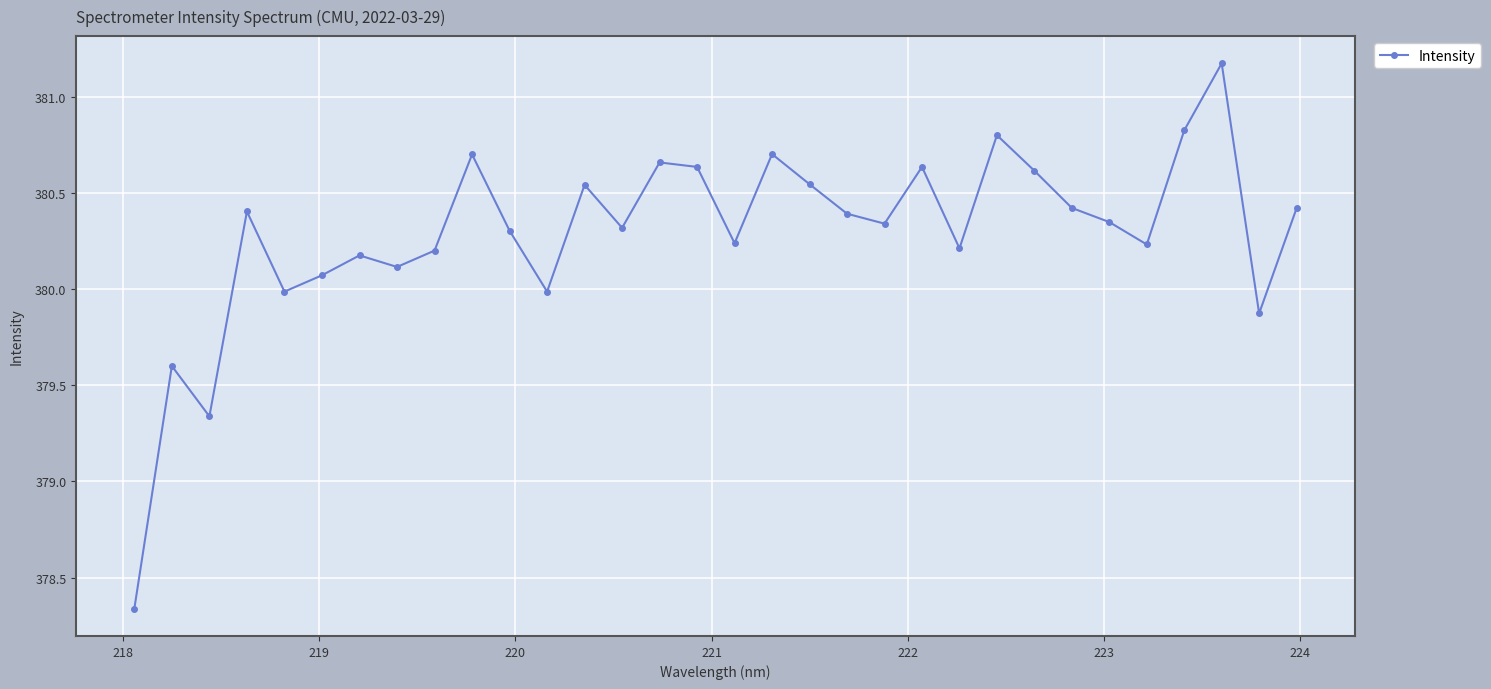

What is the difference between the second highest and minimum values?

2.5